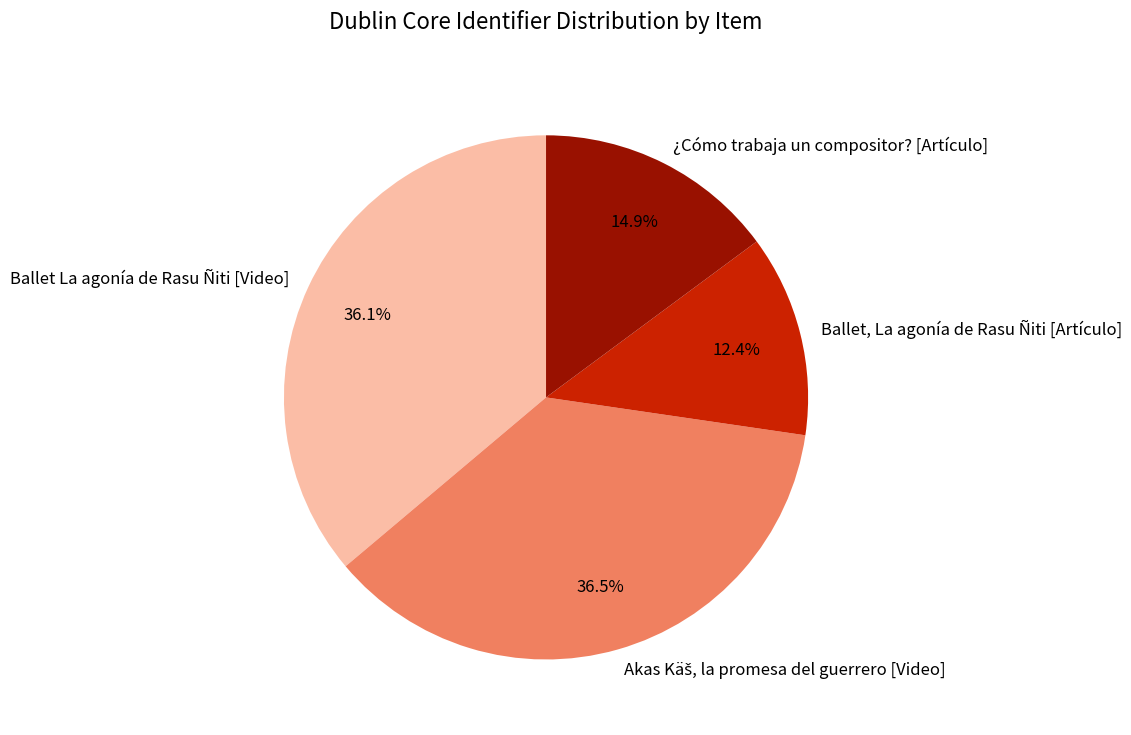

Combined, do Ballet La agonía de Rasu Ñiti [Video] and Ballet, La agonía de Rasu Ñiti [Artículo] account for over 50%?

No